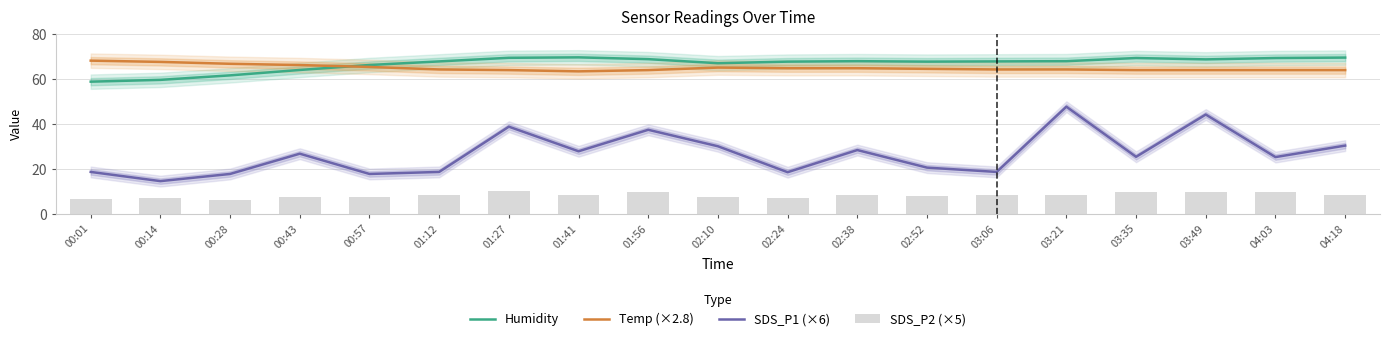

What is the maximum value for Humidity?

69.5